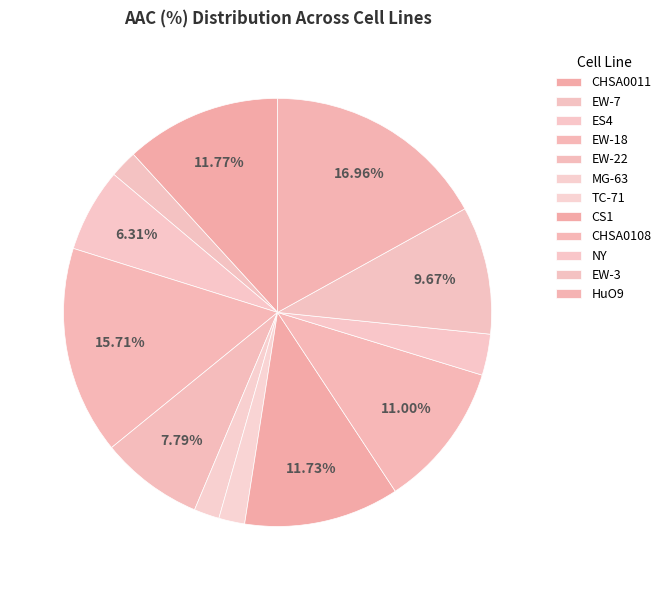

Which category has the biggest portion of the pie?

HuO9